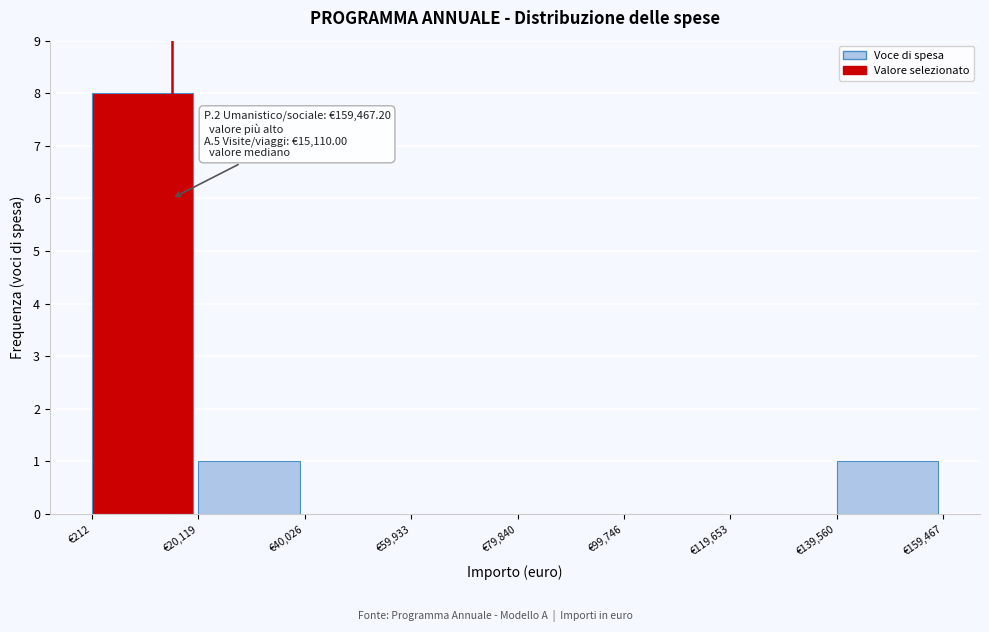

Over which range of the x-axis is the bar tallest?

0 to 20000